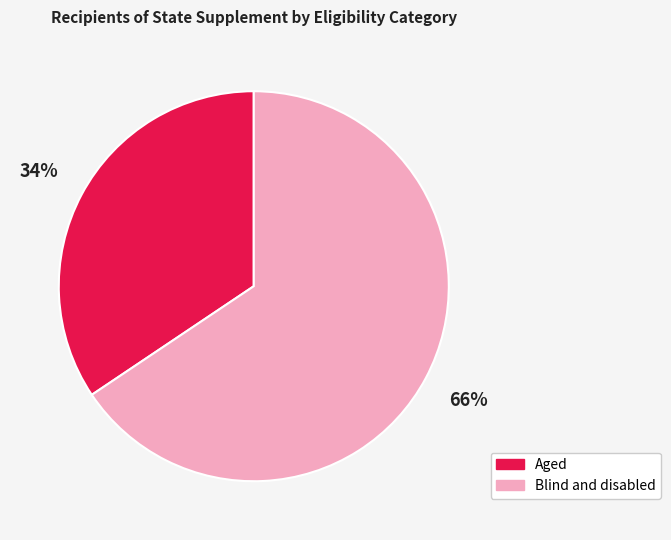

True or false: Aged accounts for 34% of the total.

True